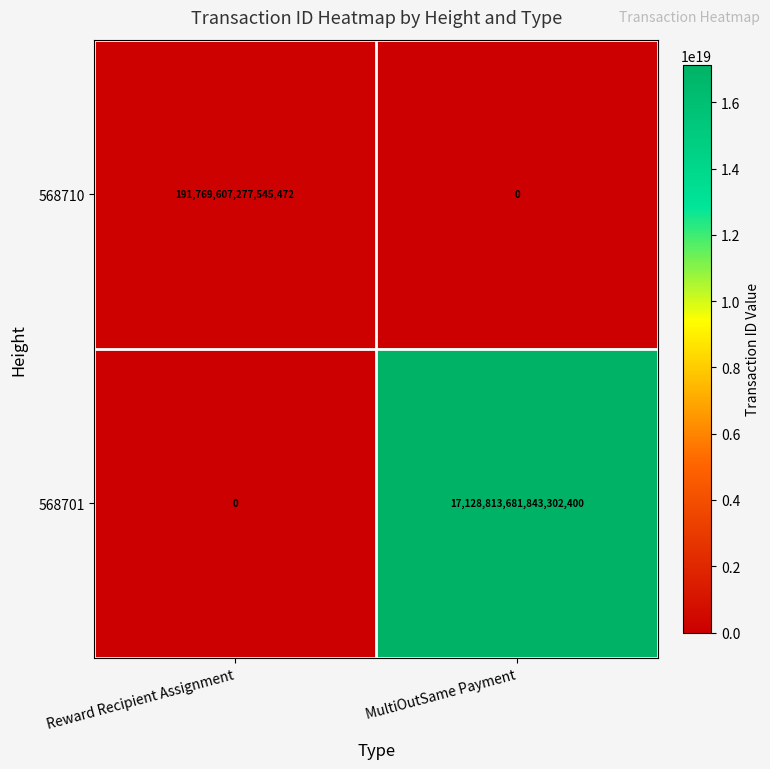

At which label does 568701 reach its peak?

MultiOutSame Payment